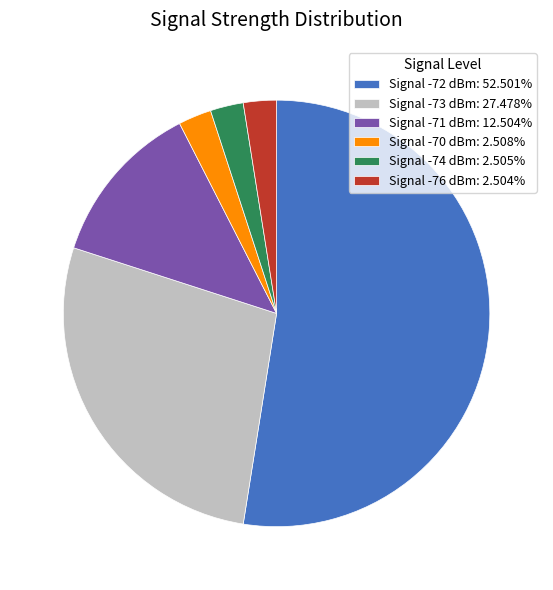

How many slices are in this pie chart?

6